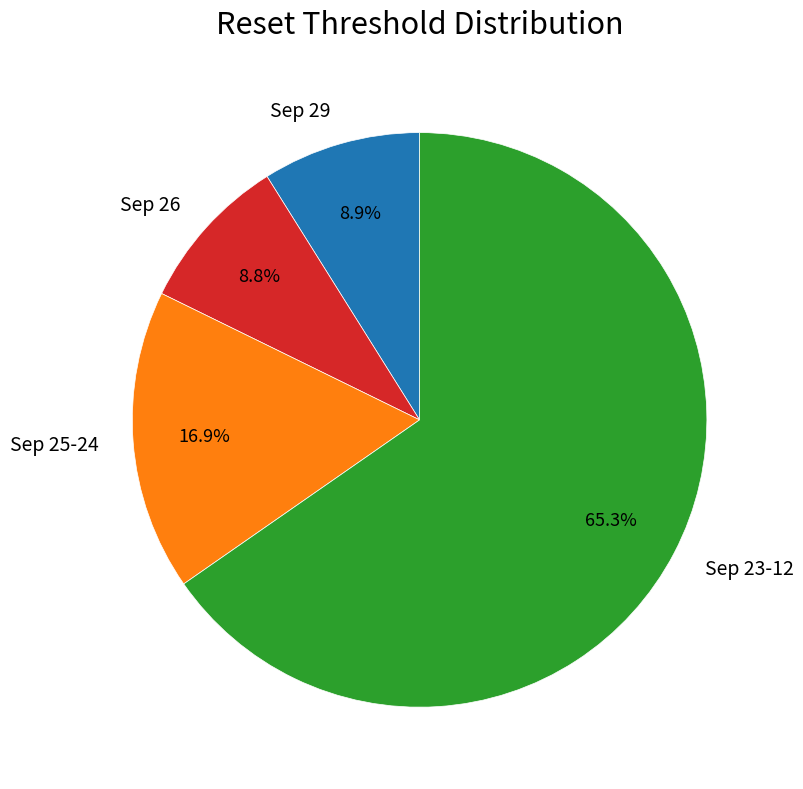

What percentage do Sep 23-12 and Sep 25-24 together represent?

82.3%